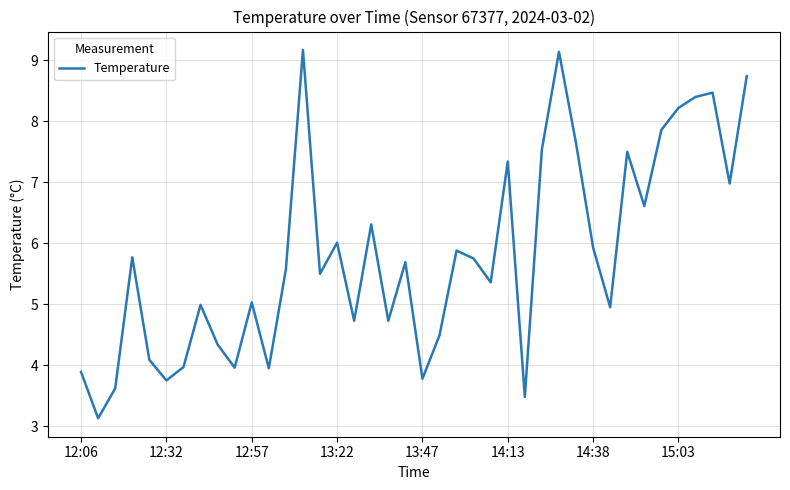

What is the smallest value displayed?

3.1